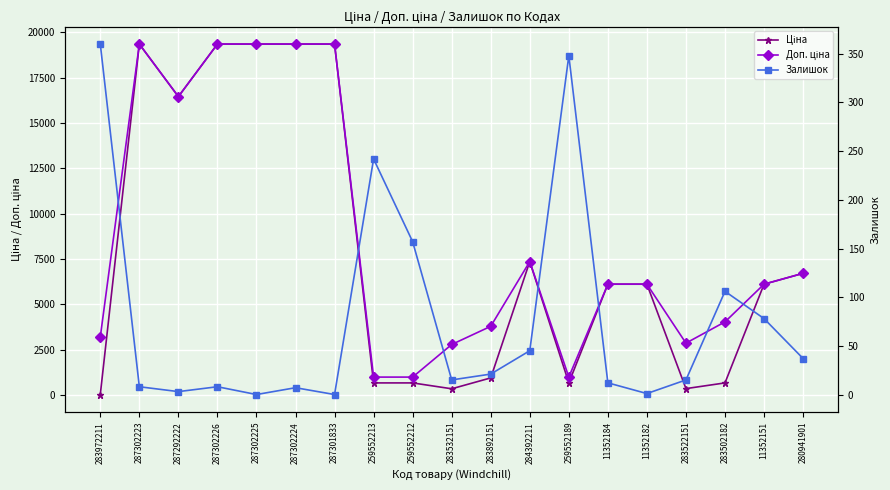

The Залишок series shows 7.0 at 287302224. True or false?

True